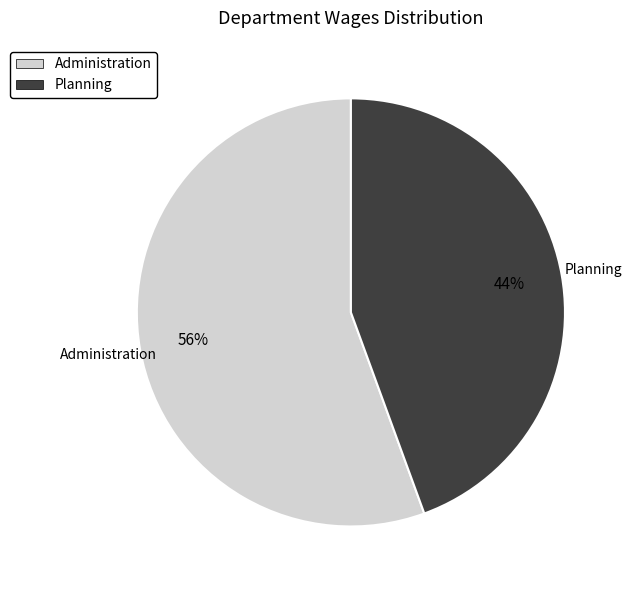

Count the number of slices in the pie.

2